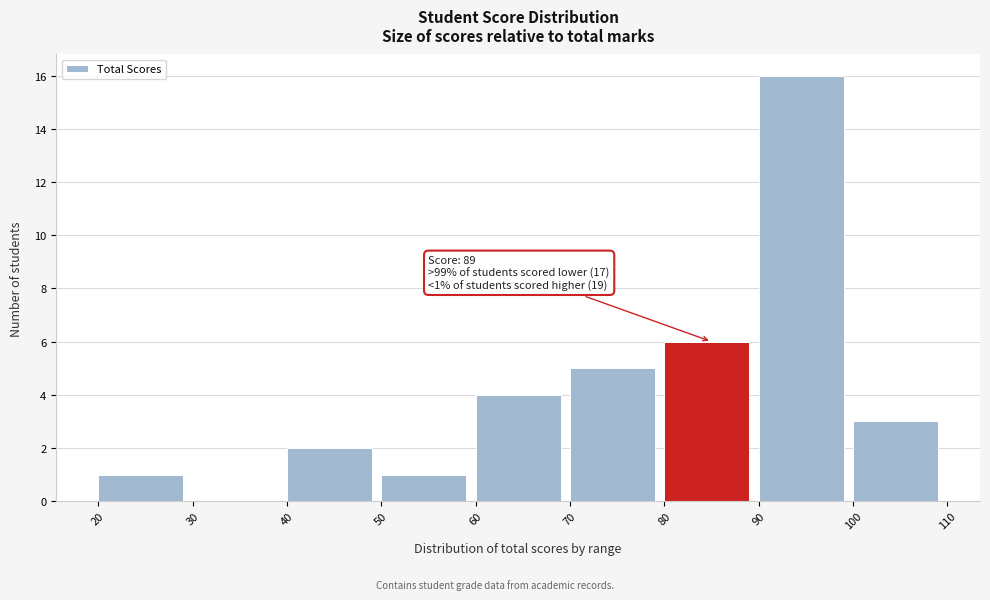

Which range on the x-axis has the tallest bar?

90 to 100